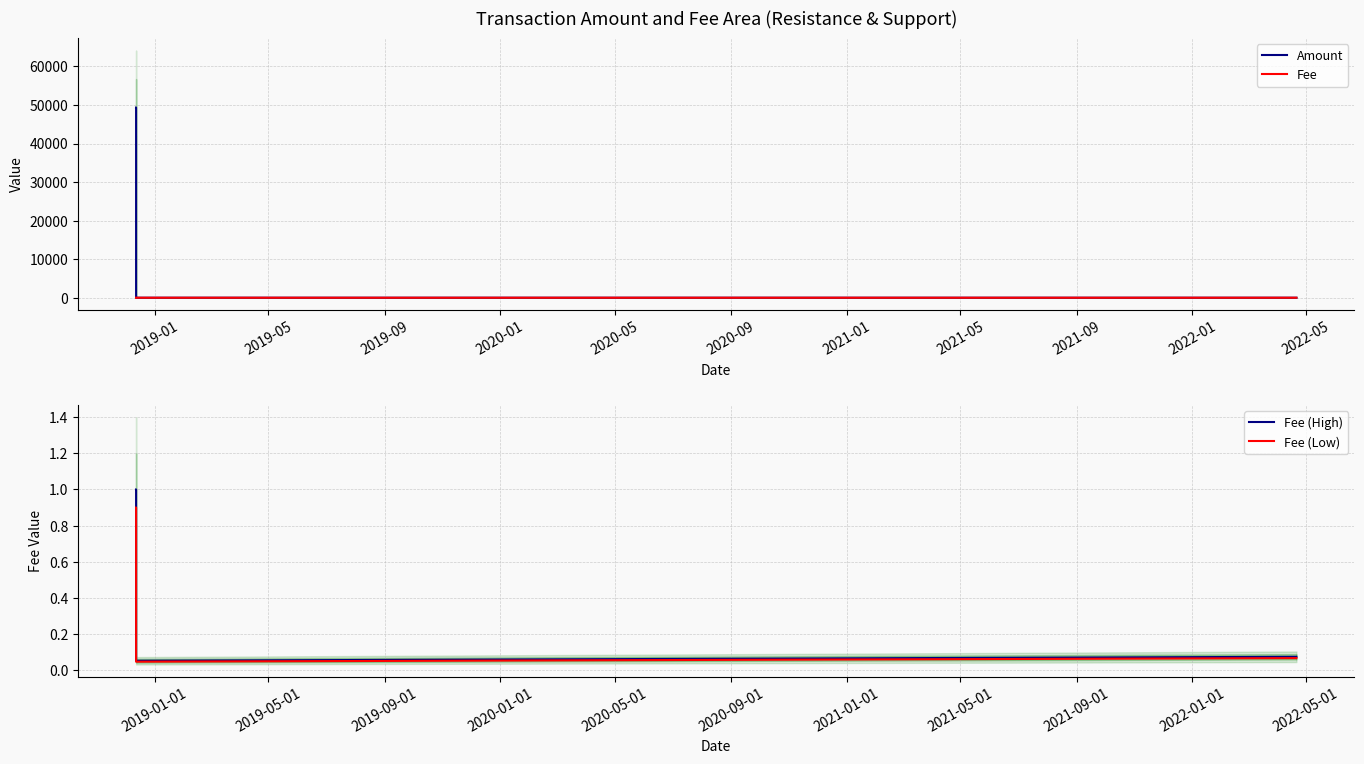

True or false: Fee (Low) and Fee (High) intersect in this chart.

False